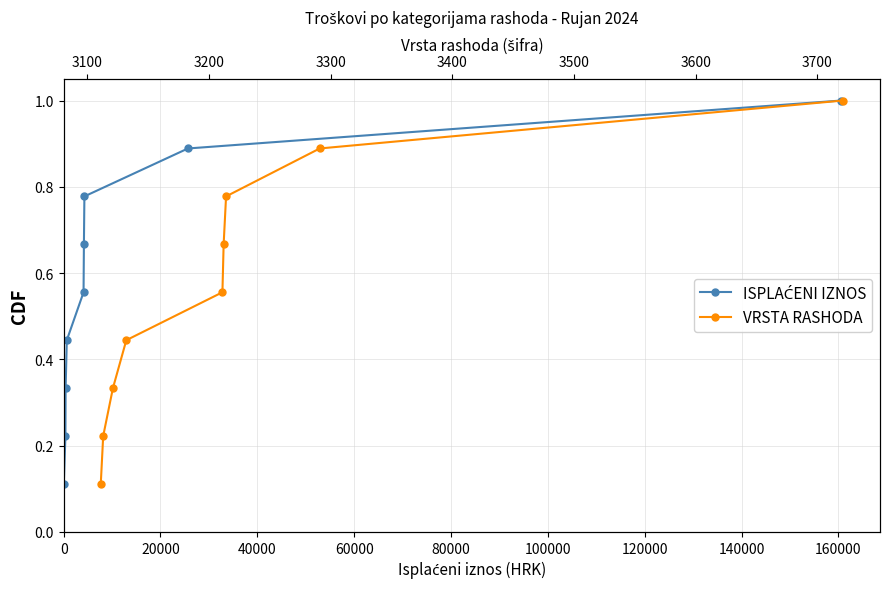

Does the chart have visible grid lines?

Yes